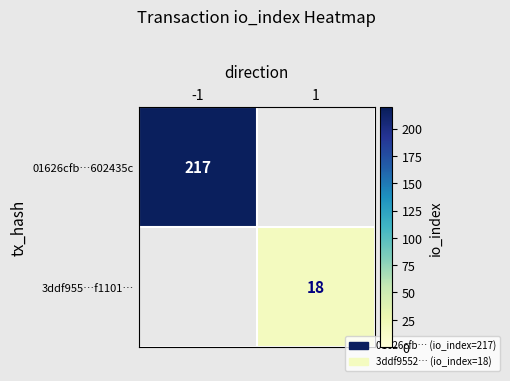

Is it true that 01626cfb…602435c equals 217 at -1?

True